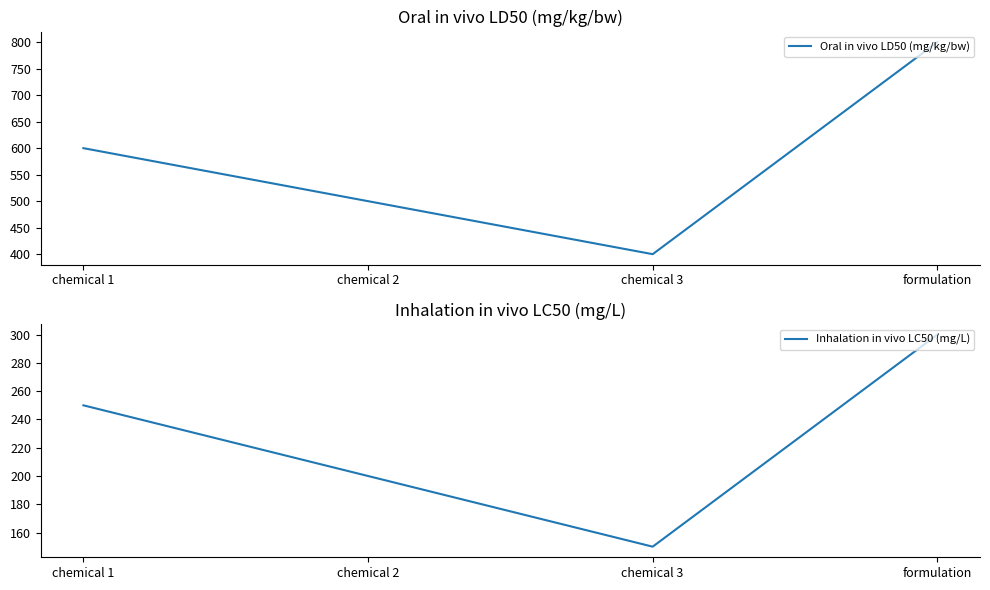

What are all the series names shown in the legend?

Oral in vivo LD50 (mg/kg/bw), Inhalation in vivo LC50 (mg/L)